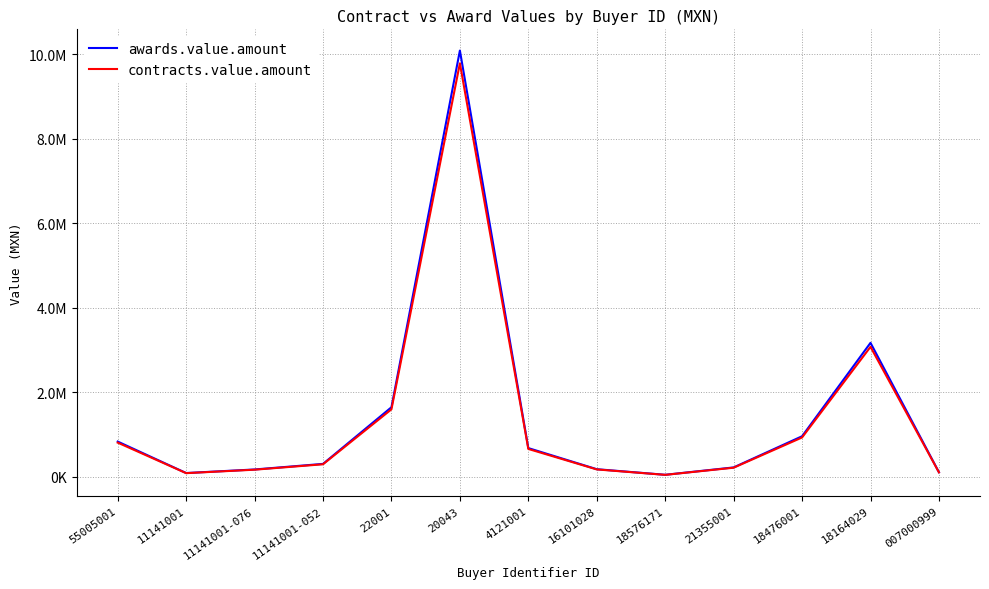

What is the average value of the contracts.value.amount series?

1380831.5